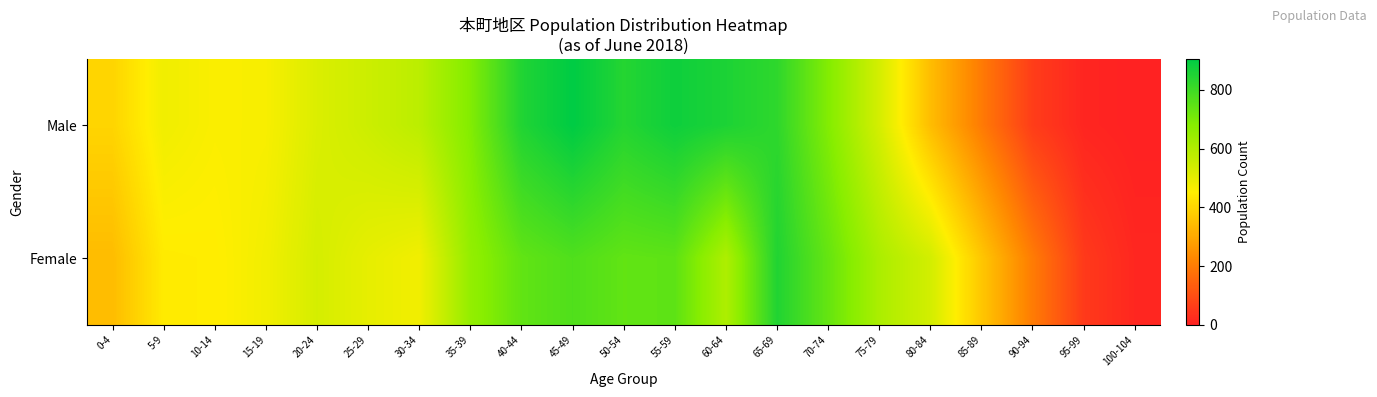

How many data points does each series have?

21